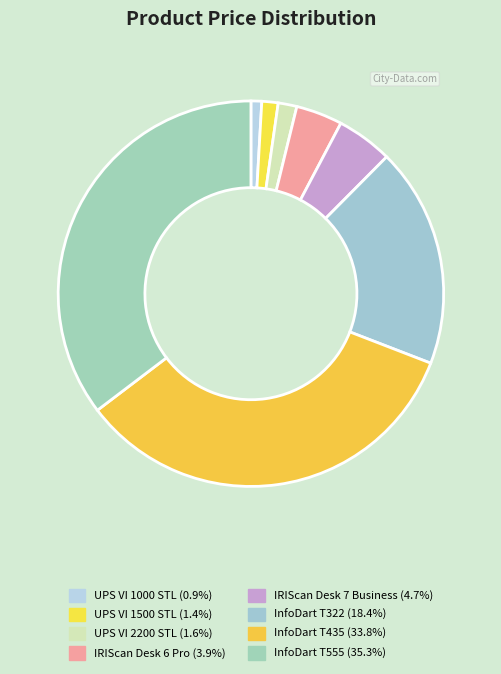

To the nearest percent, what percentage of the pie is UPS VI 2200 STL?

2%